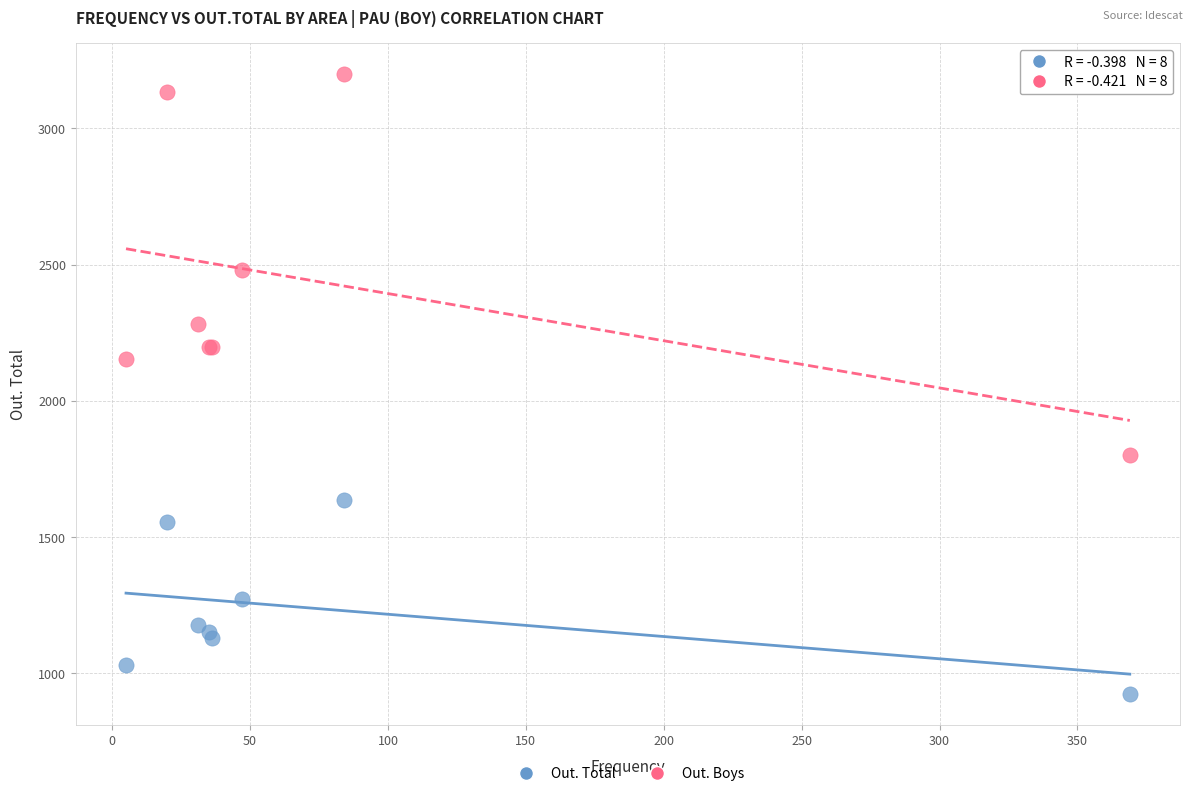

Which series reaches the maximum Y coordinate?

Out. Boys